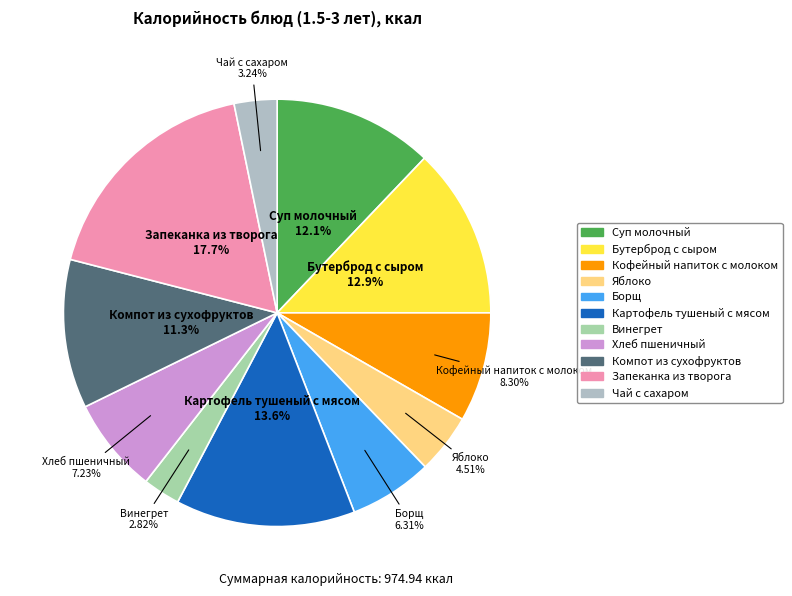

To the nearest percent, what is the combined percentage of Хлеб пшеничный and Суп молочный?

19%